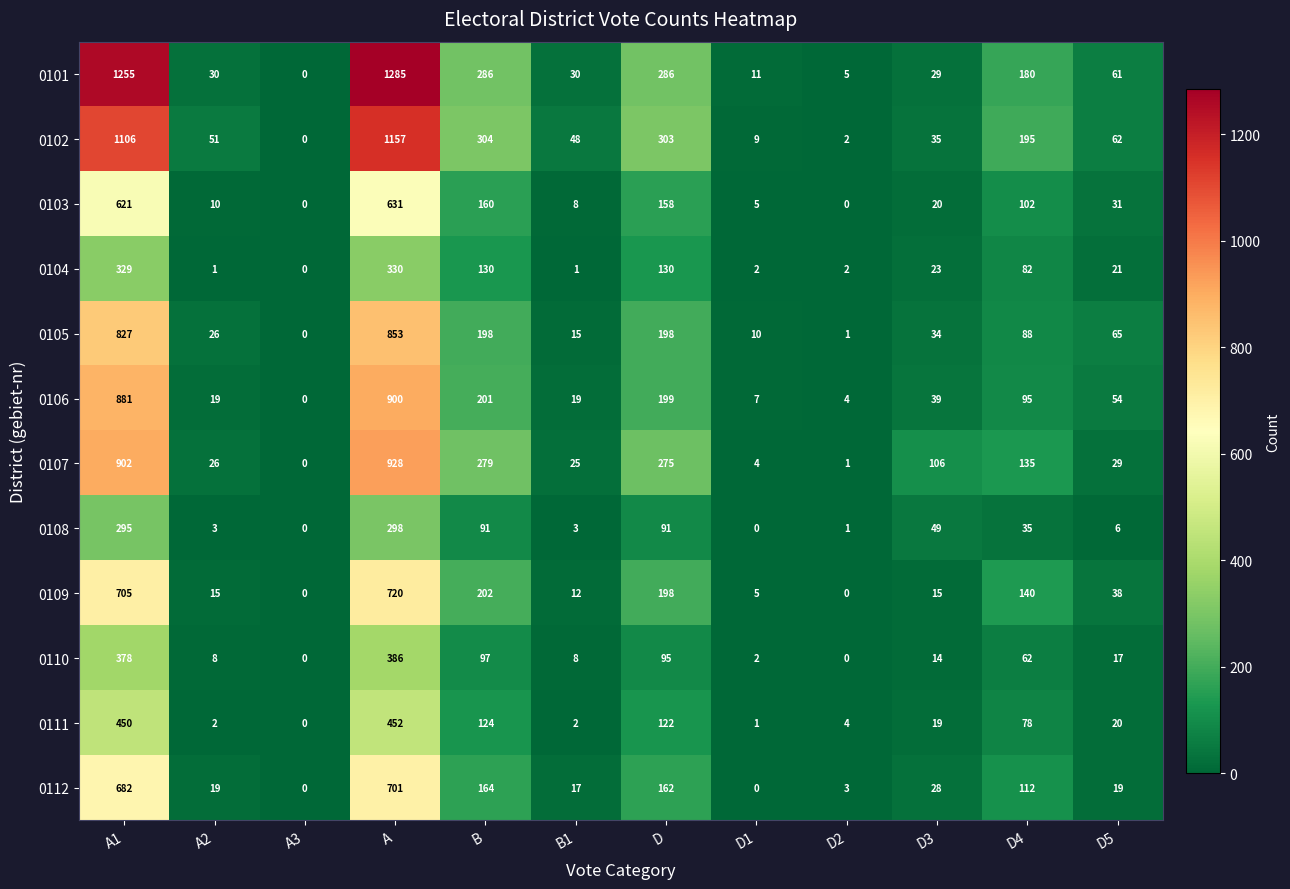

Which series changed the most between A and D5?

0101